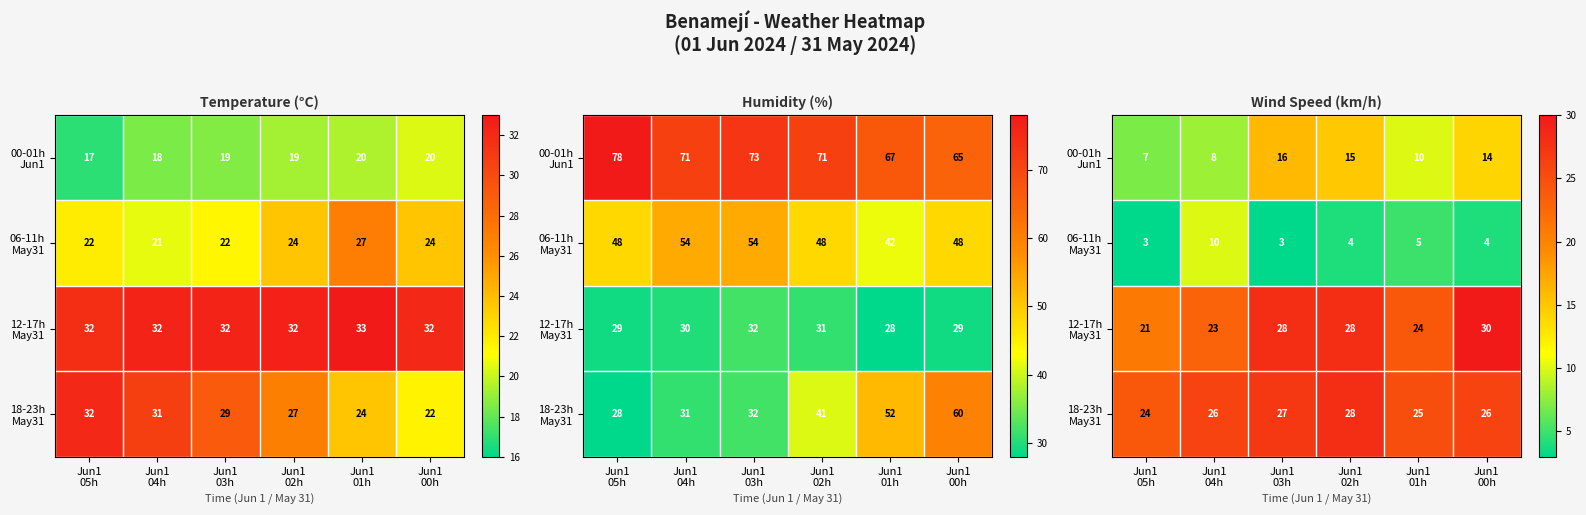

At which category is the sum across all series the highest?

Jun1
02h